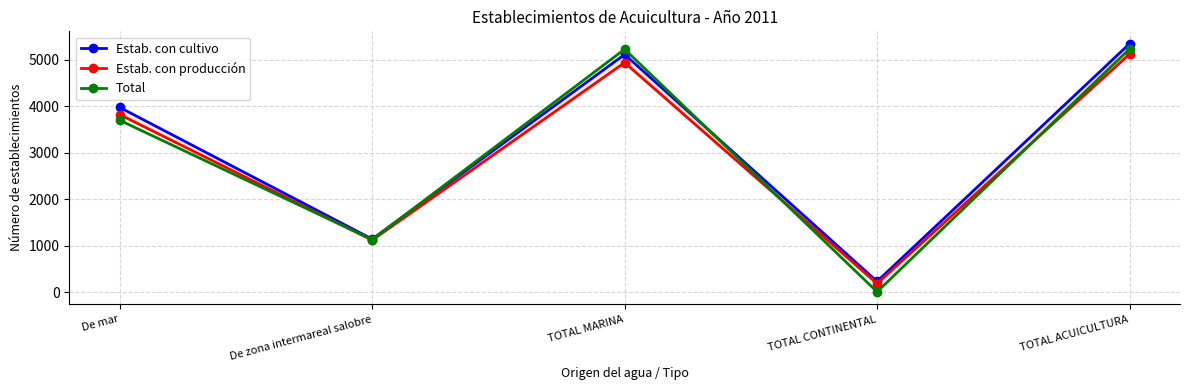

At which category is the sum across all series the highest?

TOTAL ACUICULTURA